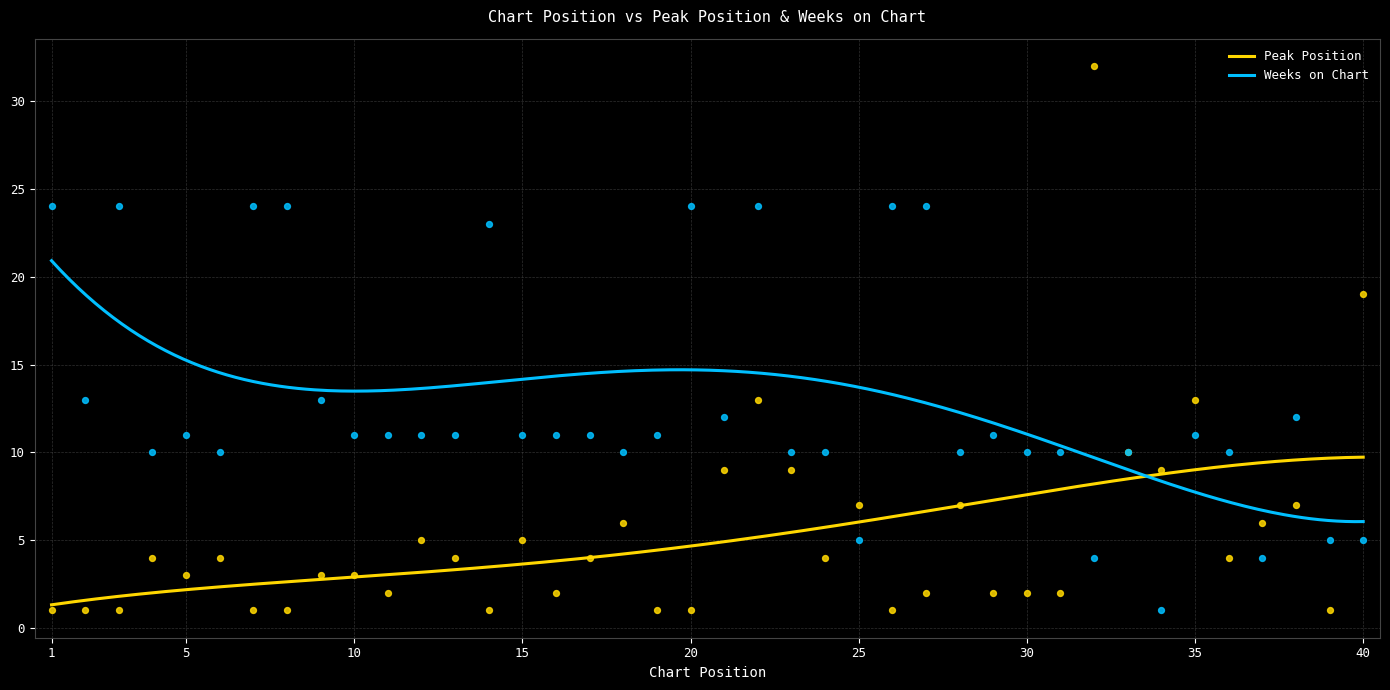

Which series reaches the minimum Y coordinate?

Peak Position